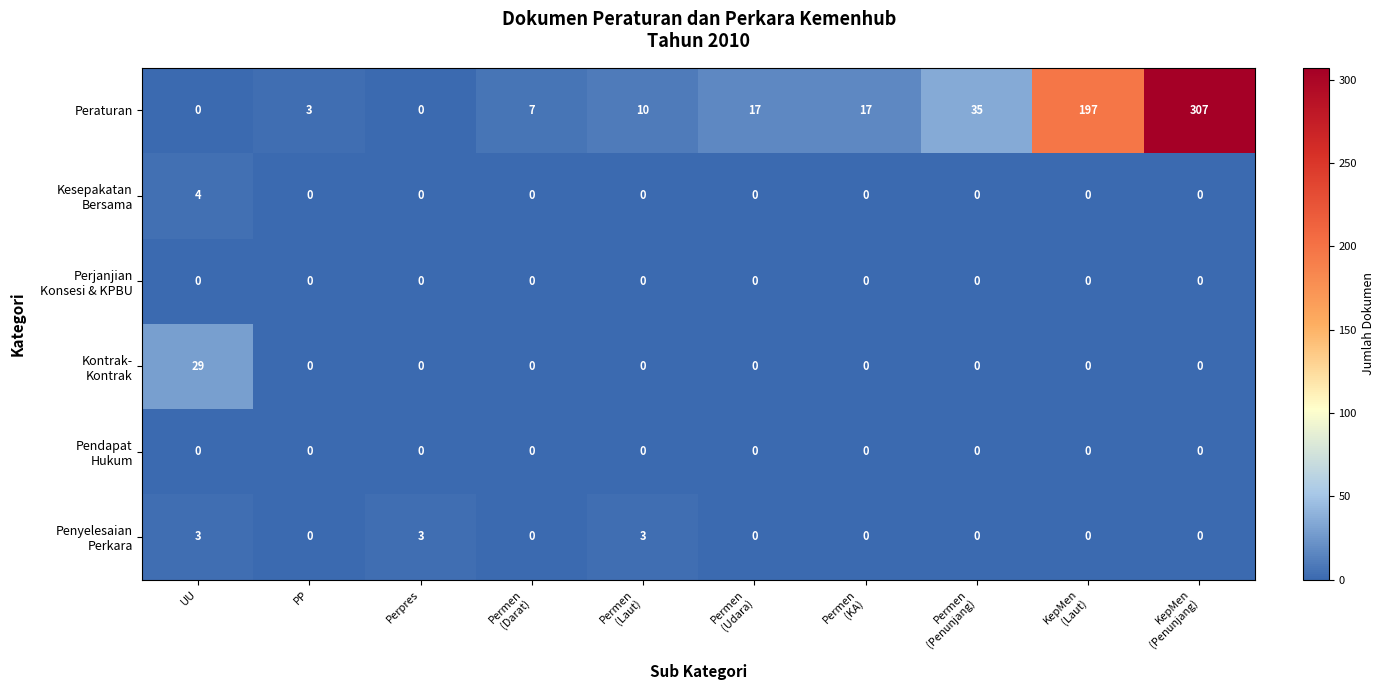

What is the maximum value for Peraturan?

307